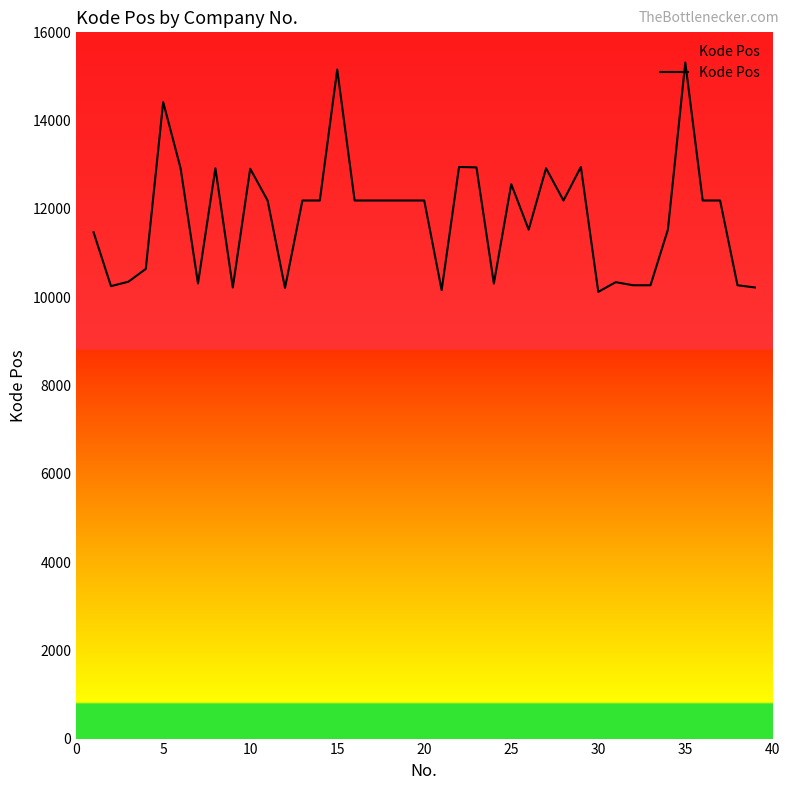

What is the difference between the maximum and minimum values?

5196